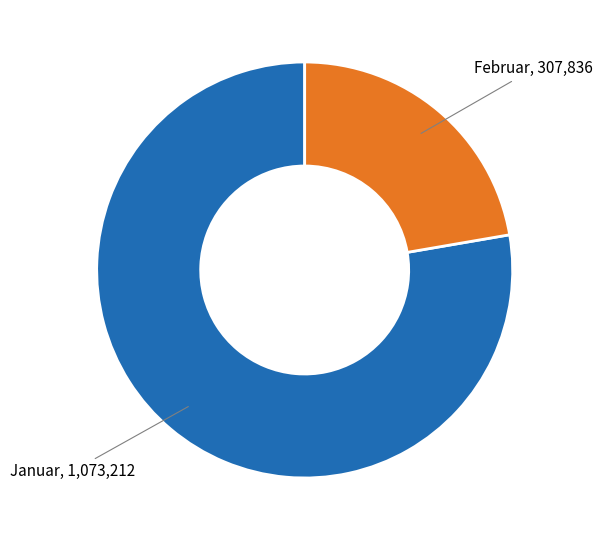

Is there any slice that represents more than half of the pie?

Yes